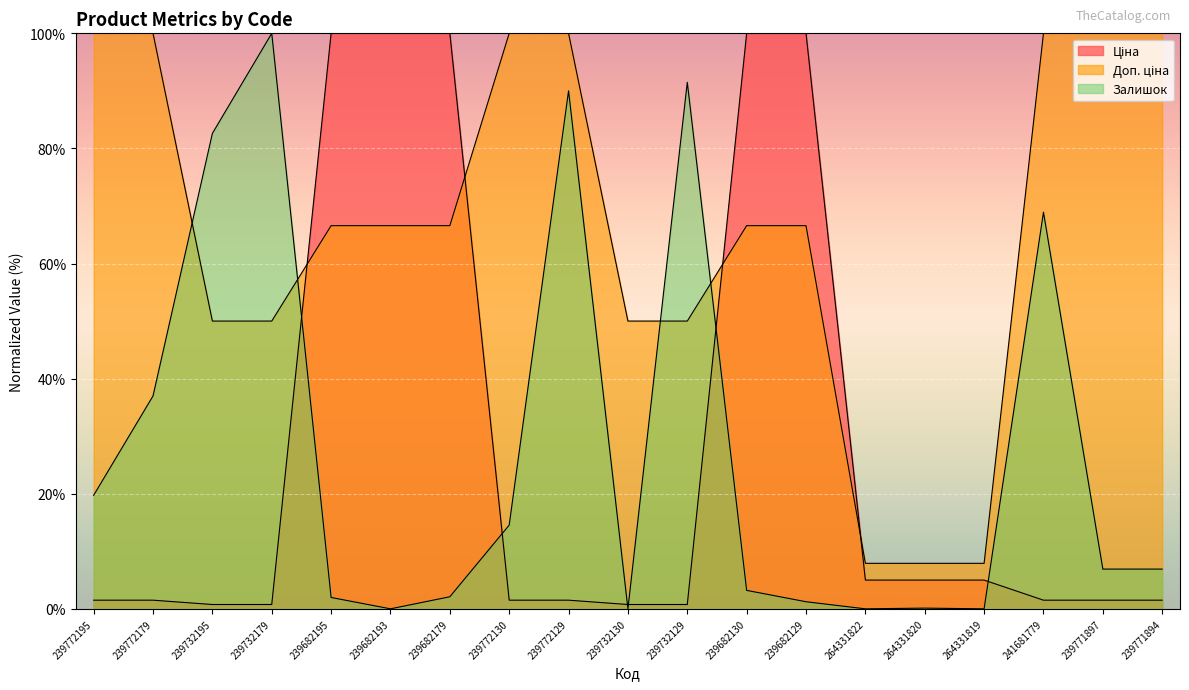

True or false: Залишок has a value of 4.4 at 239682130.

False